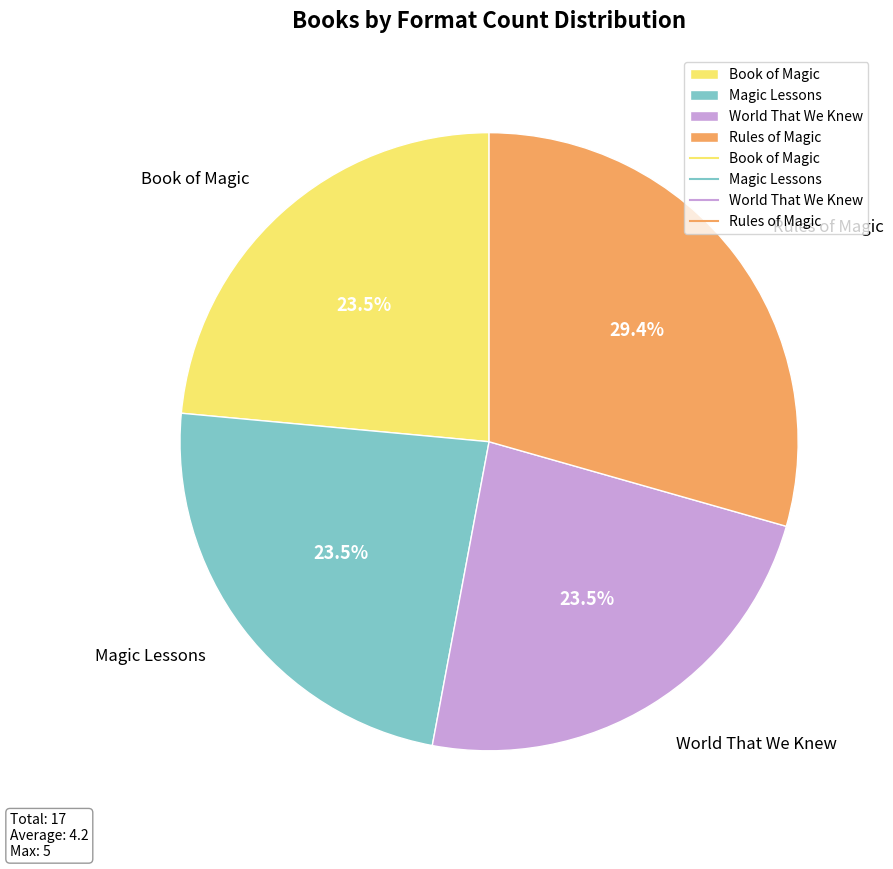

How much of the chart is everything except Magic Lessons?

76.5%